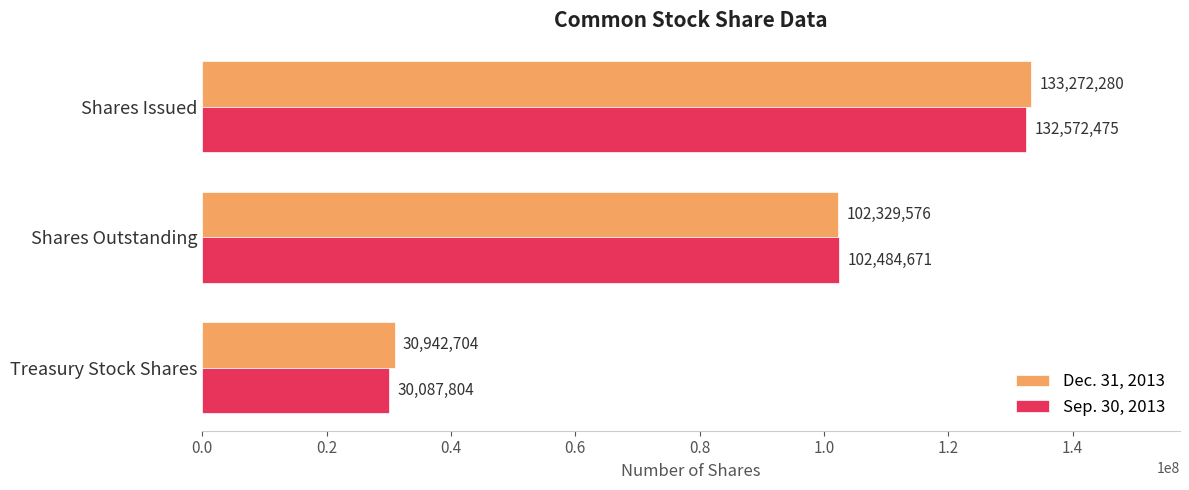

At which category is the sum across all series the highest?

Shares Issued